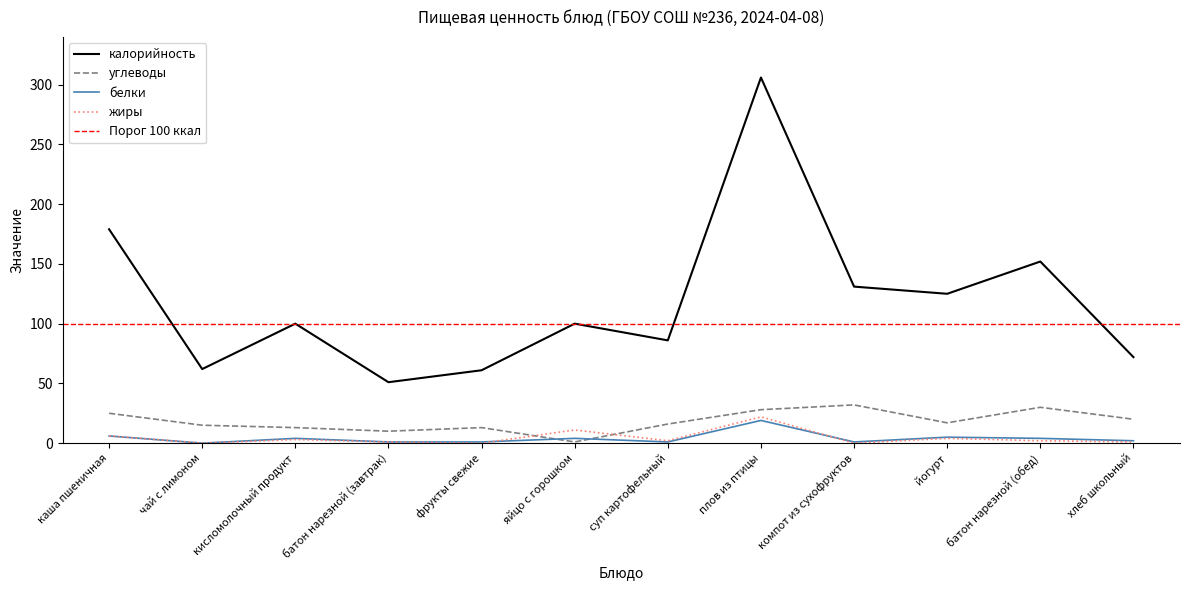

What is the approximate value of калорийность at каша пшеничная, to the nearest 5?

180